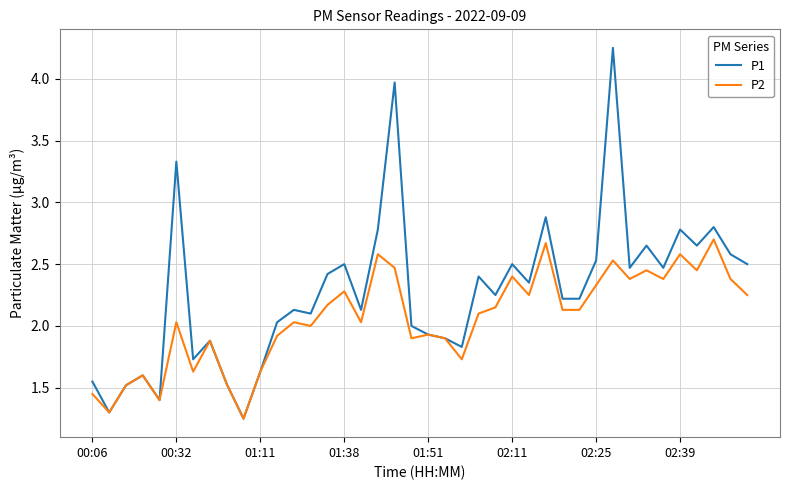

What is the difference between the maximum and minimum values in the P1 series?

3.0